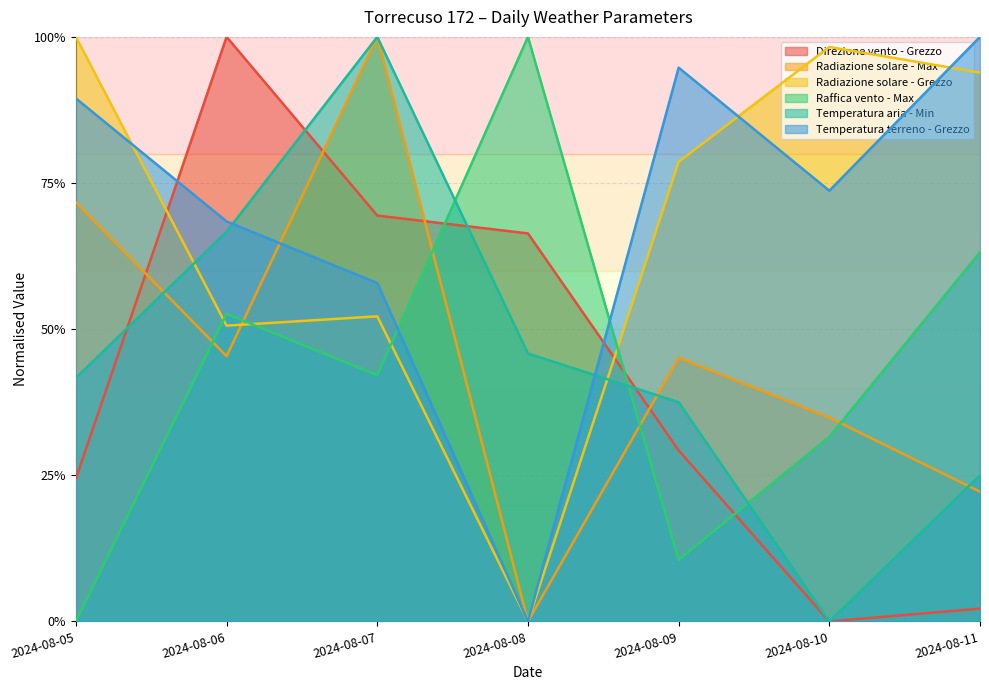

Reading left to right, what are all the values shown in this chart?

Direzione vento - Grezzo: 0.2	1.0	0.7	0.7	0.3	0.0	0.0
Radiazione solare - Max: 0.7	0.5	1.0	0.0	0.5	0.3	0.2
Radiazione solare - Grezzo: 1.0	0.5	0.5	0.0	0.8	1.0	0.9
Raffica vento - Max: 0.0	0.5	0.4	1.0	0.1	0.3	0.6
Temperatura aria - Min: 0.4	0.7	1.0	0.5	0.4	0.0	0.3
Temperatura terreno - Grezzo: 0.9	0.7	0.6	0.0	0.9	0.7	1.0